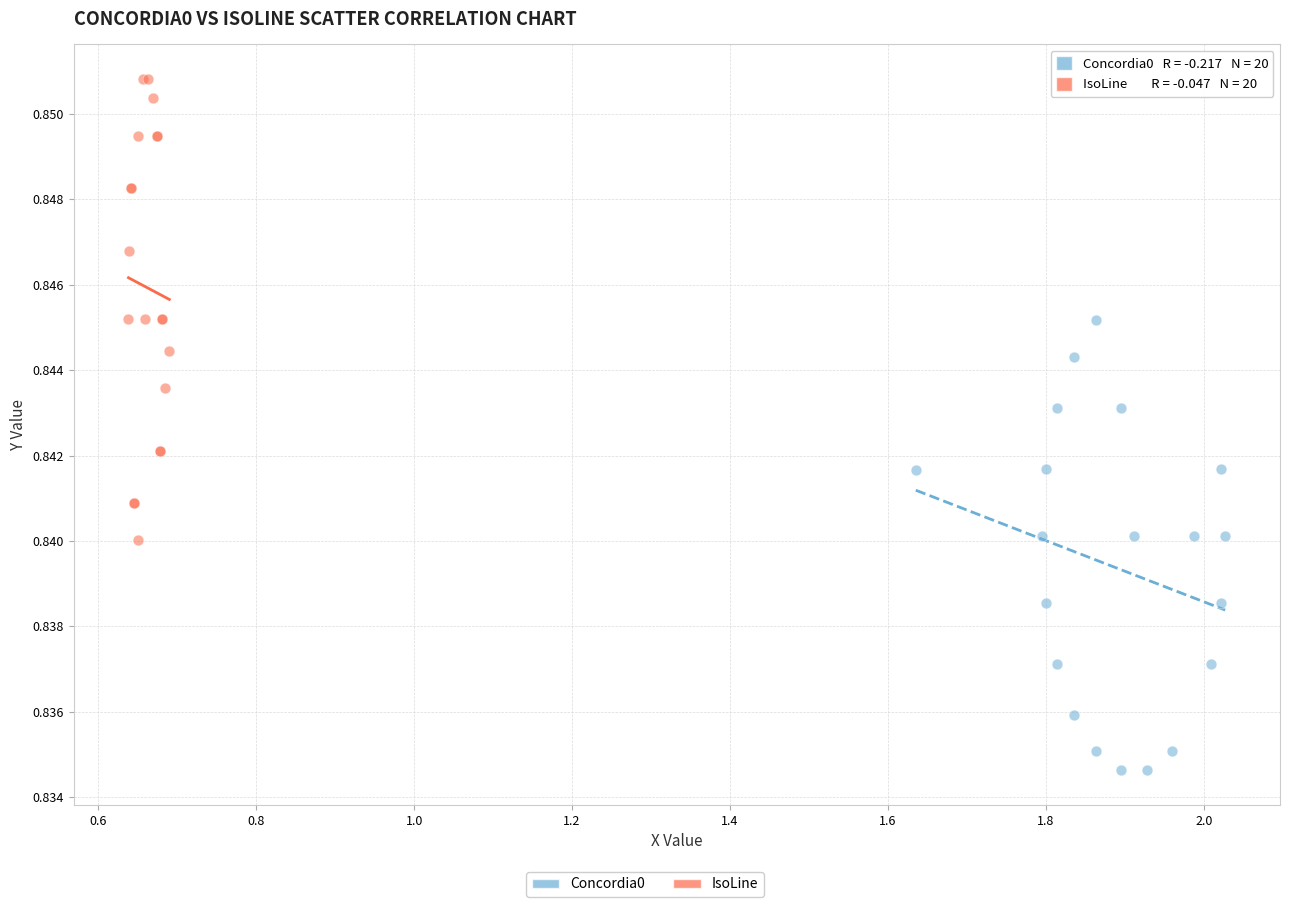

Which series reaches the maximum Y coordinate?

IsoLine